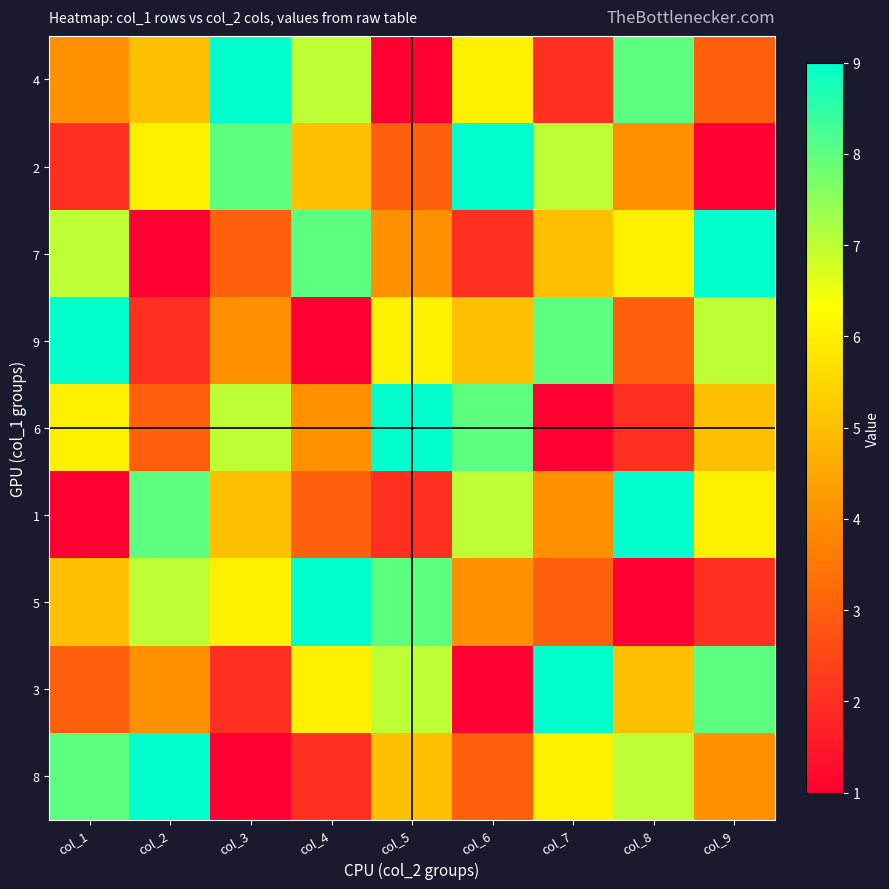

At which category is the sum across all series the highest?

col_1